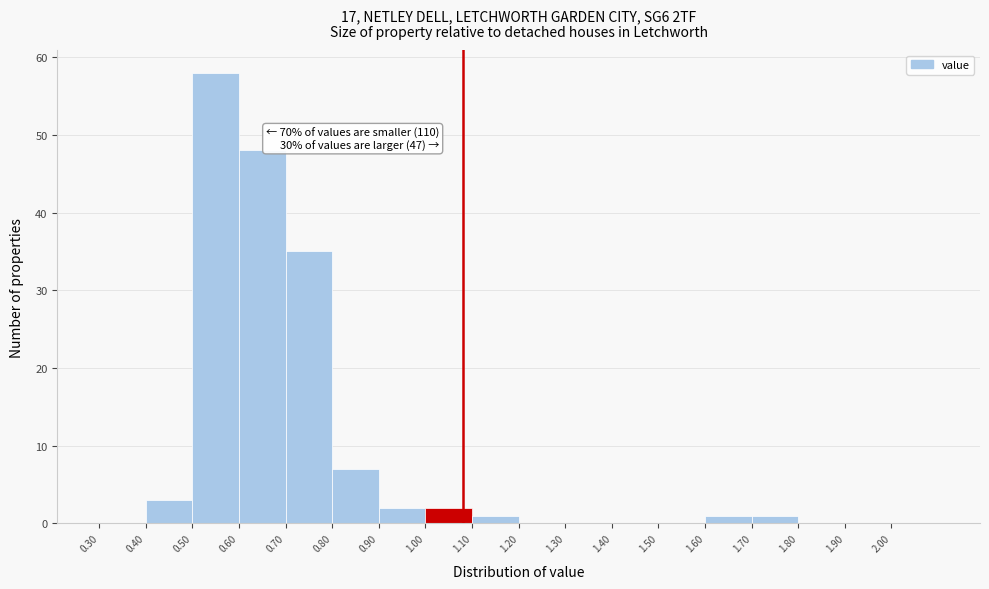

Over which range of the x-axis is the bar tallest?

0.5 to 0.6